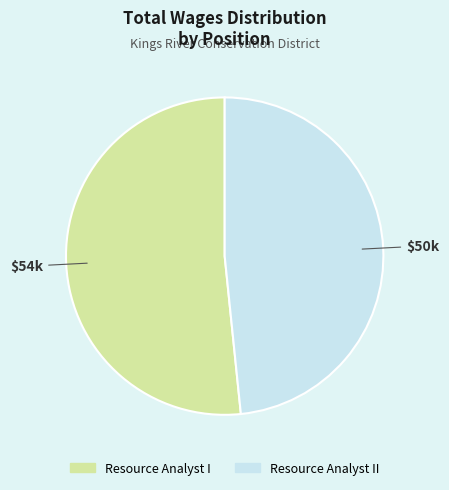

Is there a majority slice in this chart?

Yes